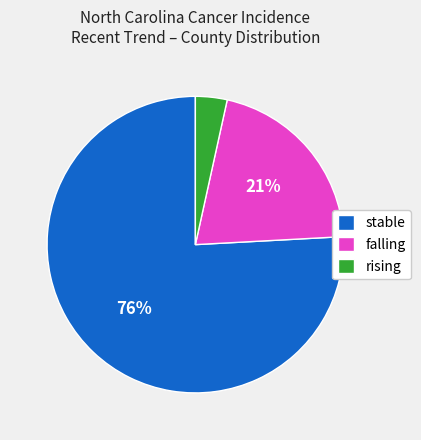

Combined, do rising and stable account for over 50%?

Yes